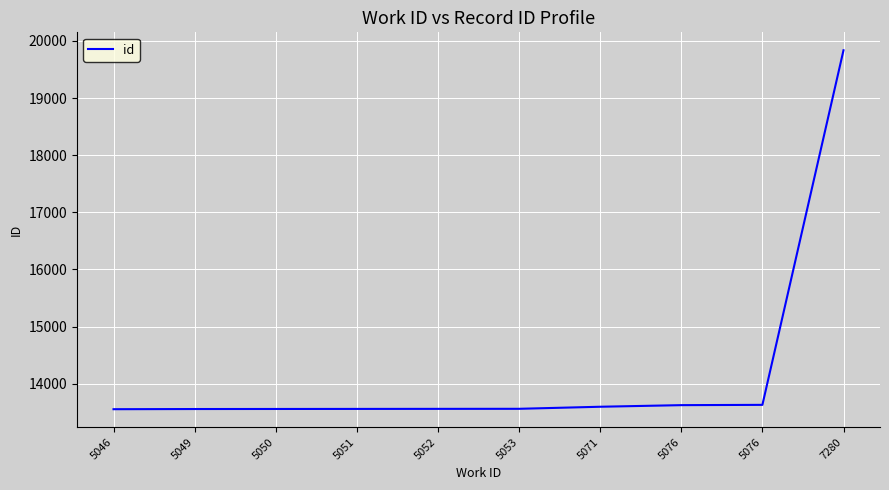

Reading left to right, extract all data points from this chart.

13553	13556	13557	13558	13559	13560	13596	13624	13629	19836